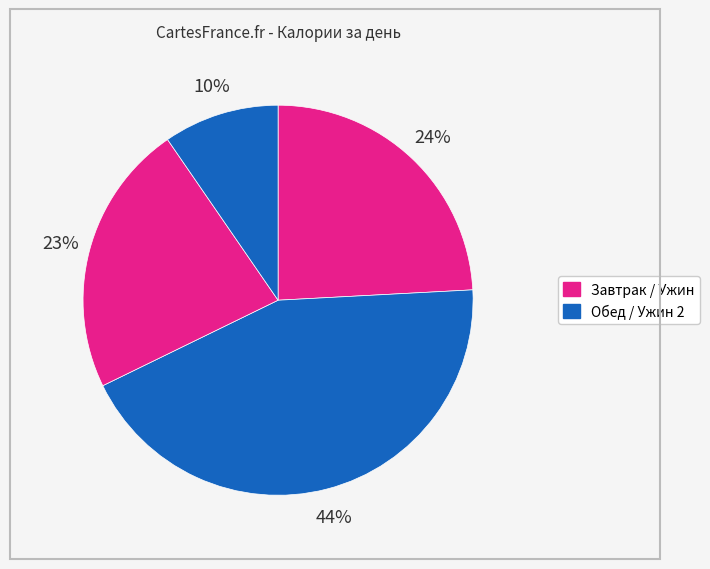

How many slices are in this pie chart?

4